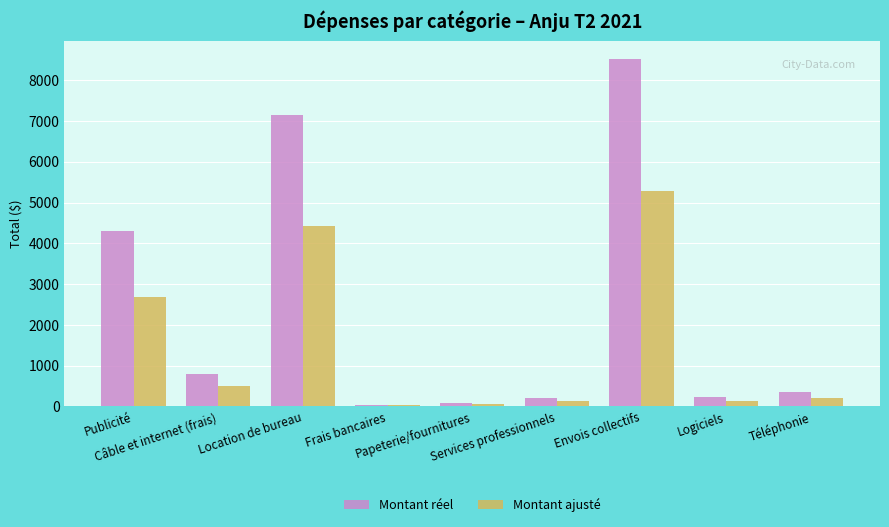

Which series has the largest total across all categories?

Montant réel